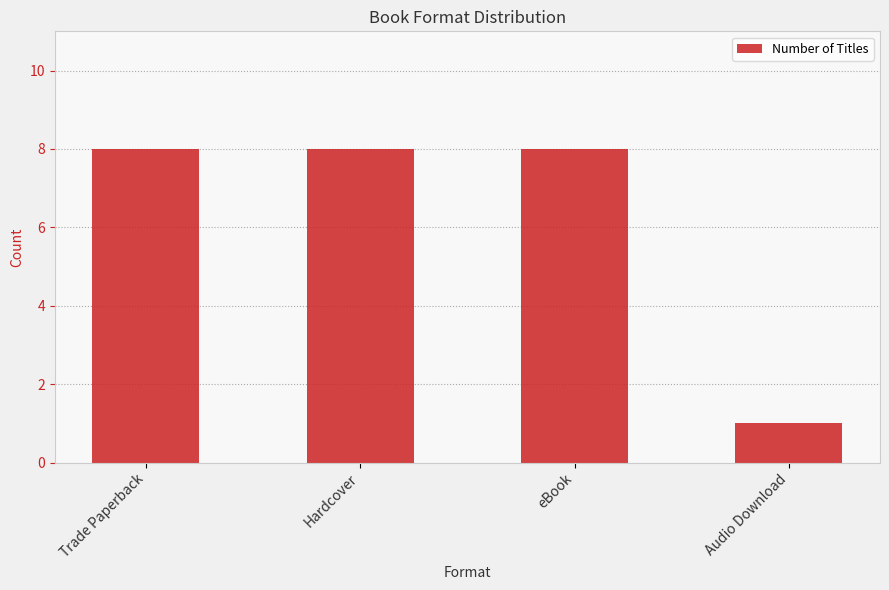

How many data points does each series have?

4